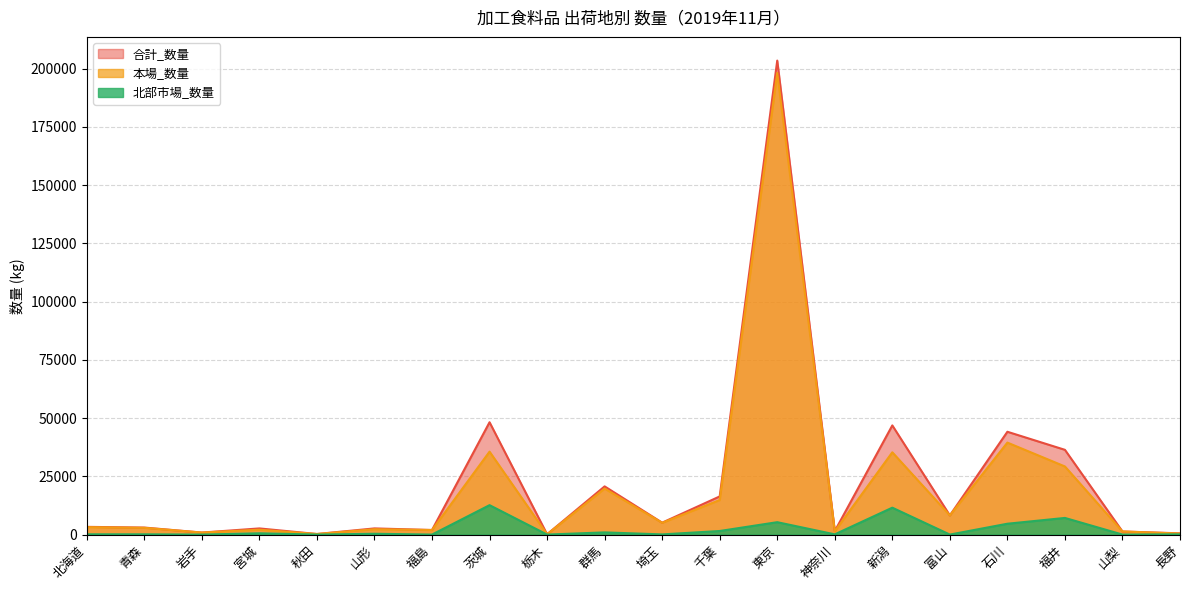

What is the sum of all 北部市場_数量 values?

45146